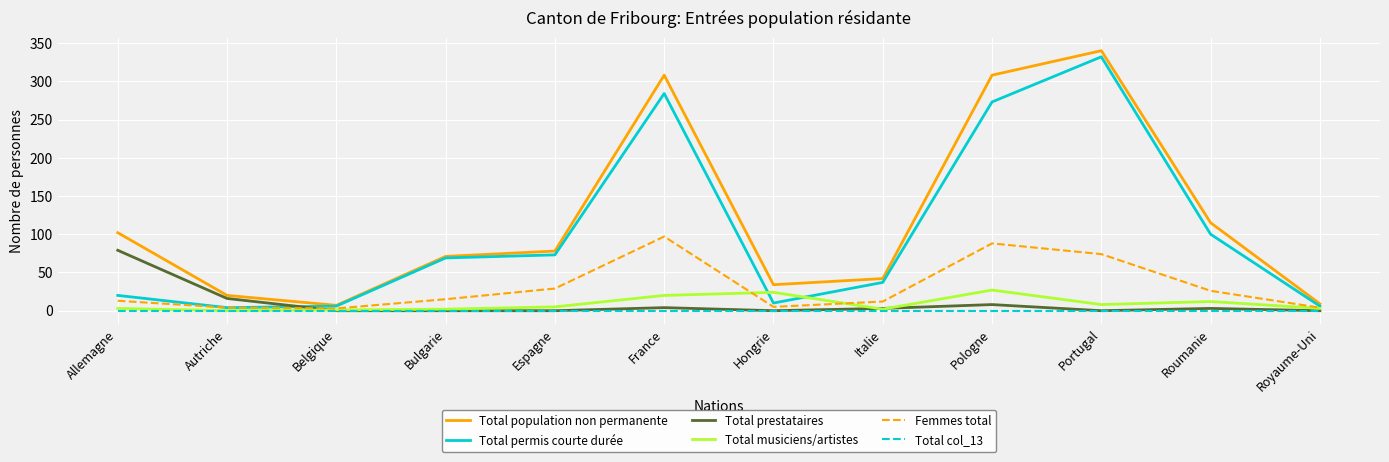

Is it true that Femmes total equals 29 at Espagne?

True